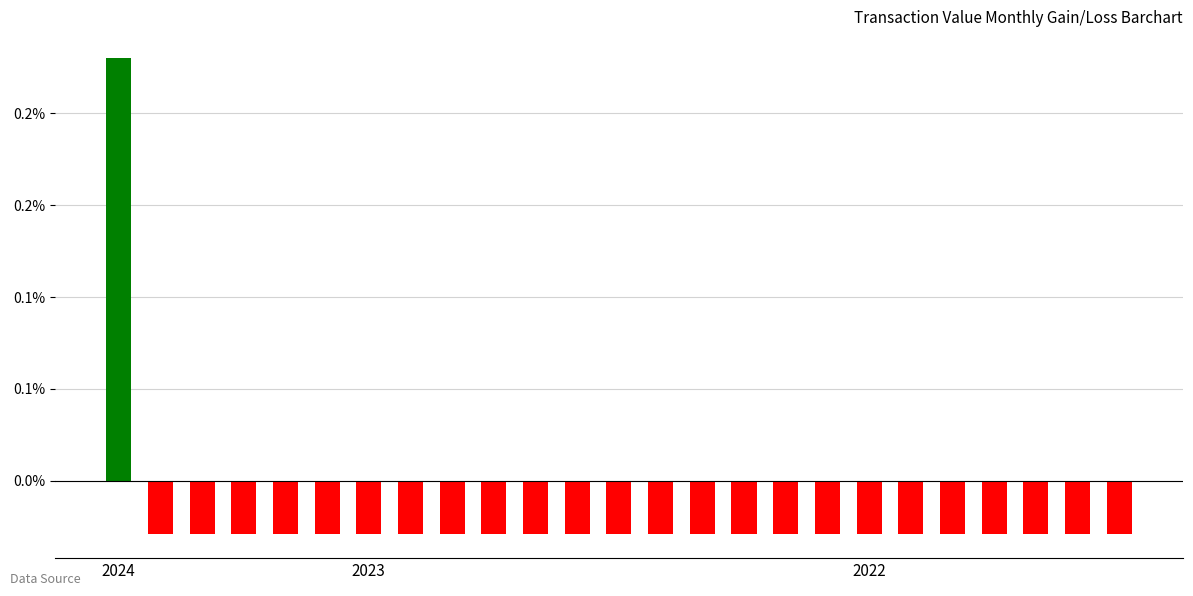

Does the chart contain any negative values?

Yes